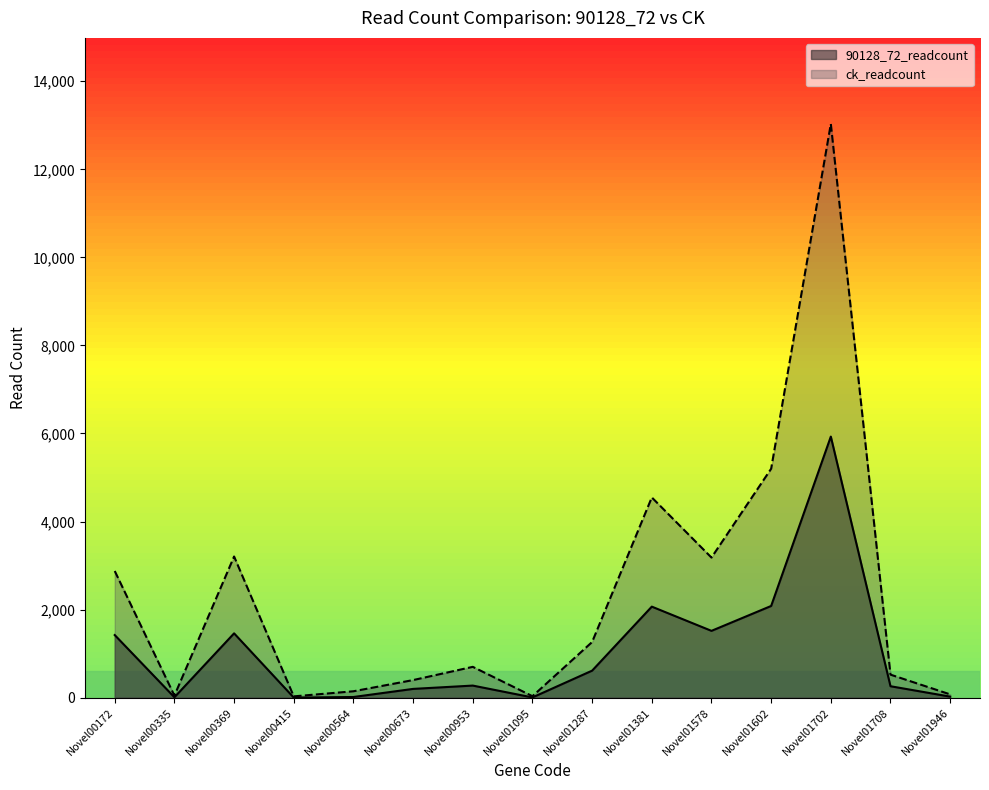

How many categories are shown in the chart?

15